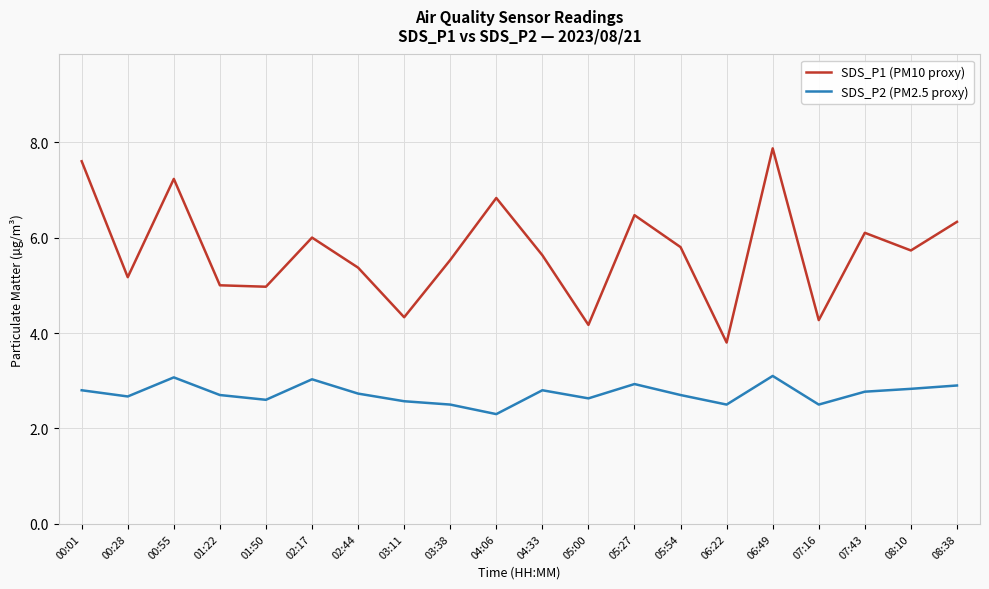

Reading right to left, transcribe all the data shown in this chart.

SDS_P1 (PM10 proxy): 6.3	5.7	6.1	4.3	7.9	3.8	5.8	6.5	4.2	5.6	6.8	5.5	4.3	5.4	6.0	5.0	5.0	7.2	5.2	7.6
SDS_P2 (PM2.5 proxy): 2.9	2.8	2.8	2.5	3.1	2.5	2.7	2.9	2.6	2.8	2.3	2.5	2.6	2.7	3.0	2.6	2.7	3.1	2.7	2.8